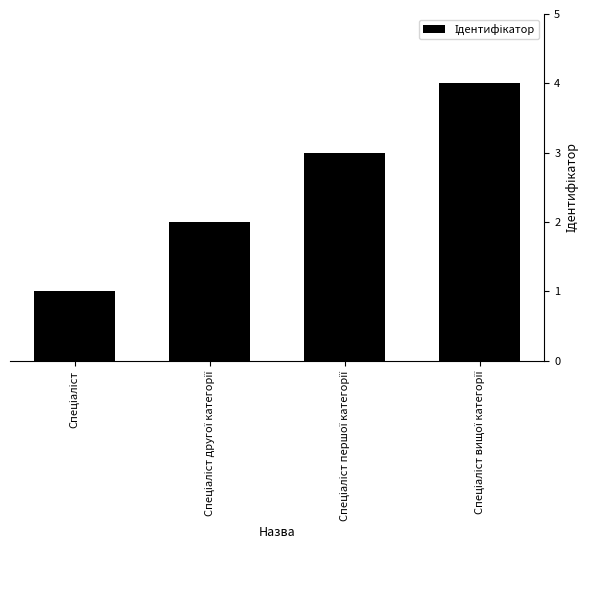

What is the maximum value shown in the chart?

4